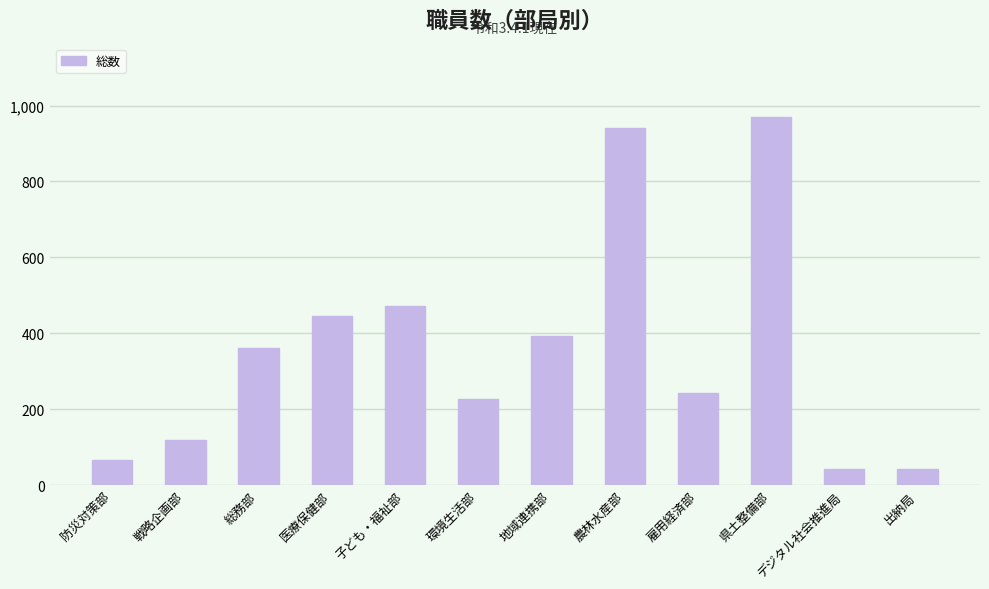

Read the value at 総務部.

362